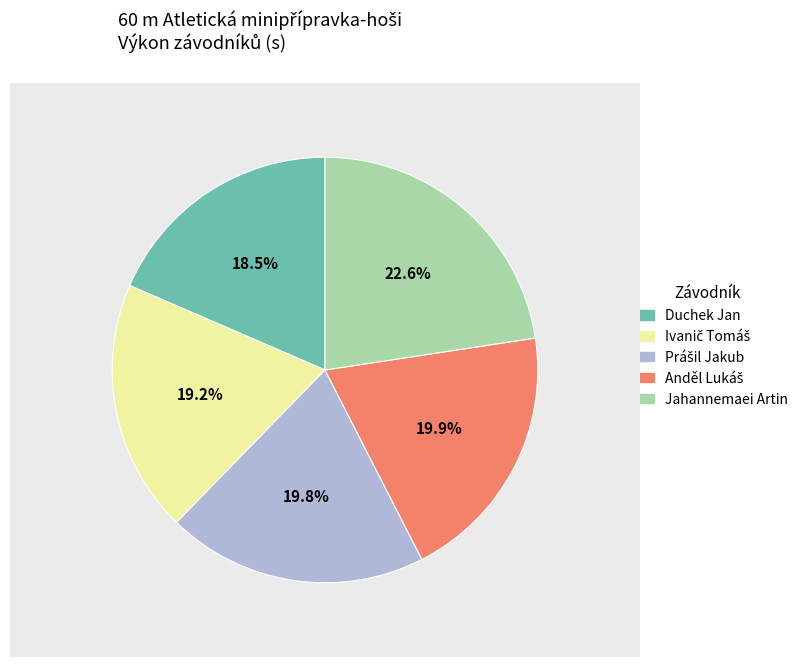

Is there any slice that represents more than half of the pie?

No